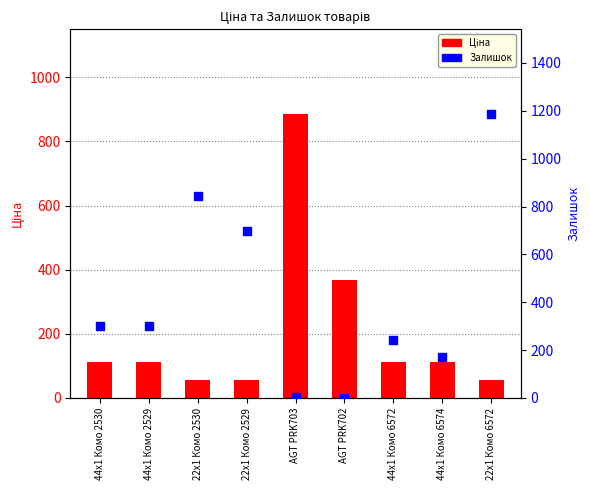

At which category is the sum across all series the highest?

22x1 Комо 6572